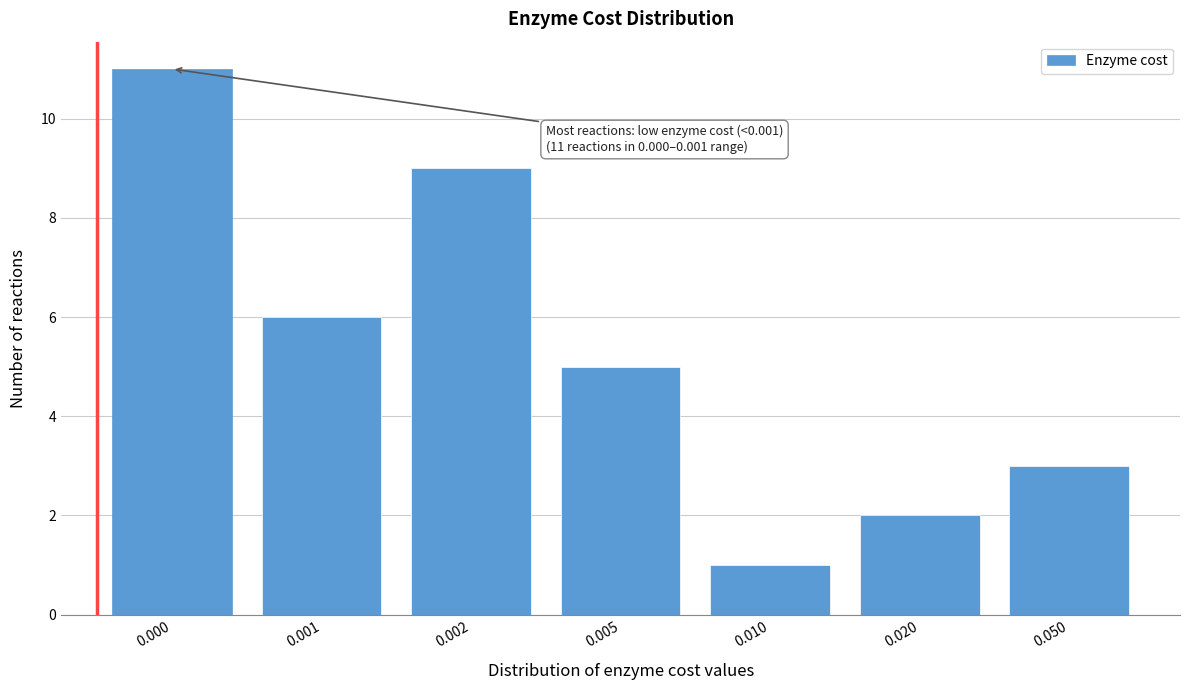

Reading right to left, transcribe all the data shown in this chart.

3	2	1	5	9	6	11